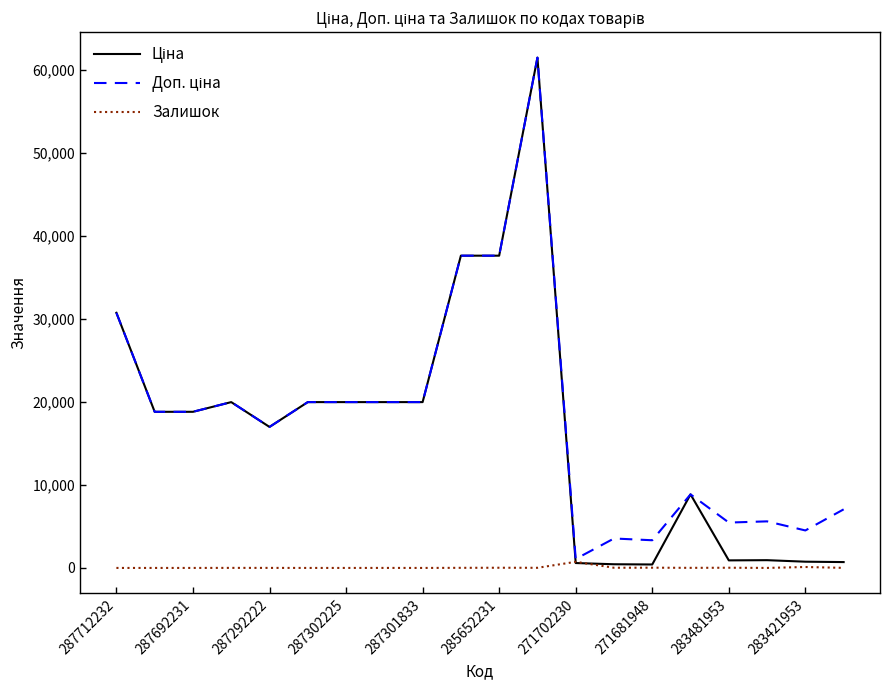

Does the chart have visible grid lines?

No